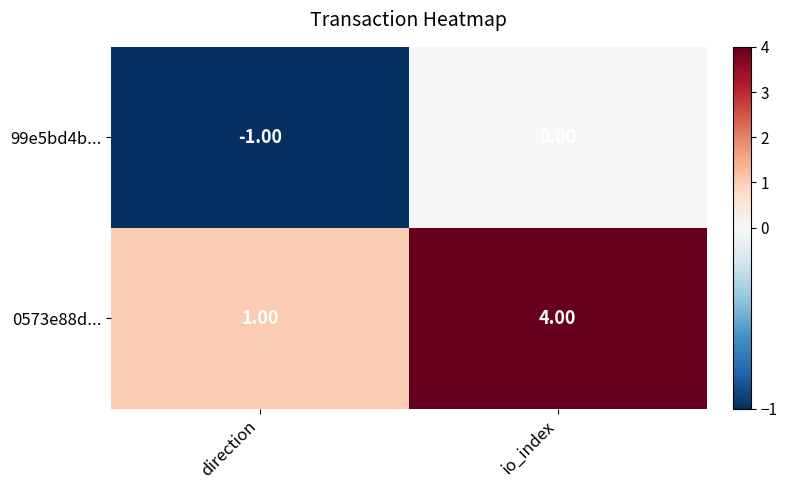

Count the number of categories in the chart.

2